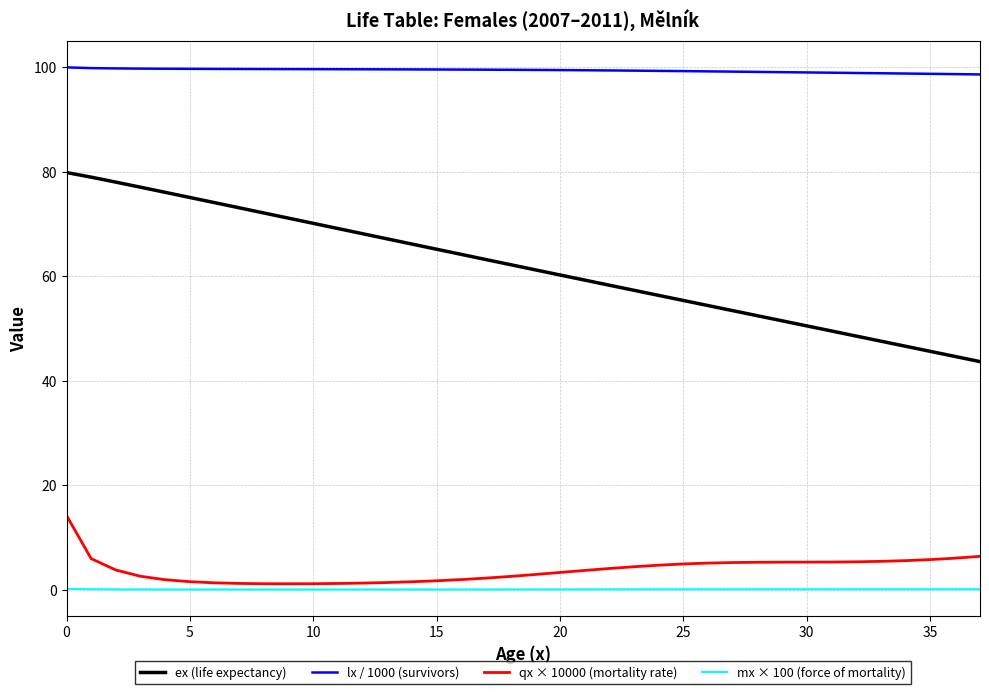

What is the maximum value shown in the chart?

100.0